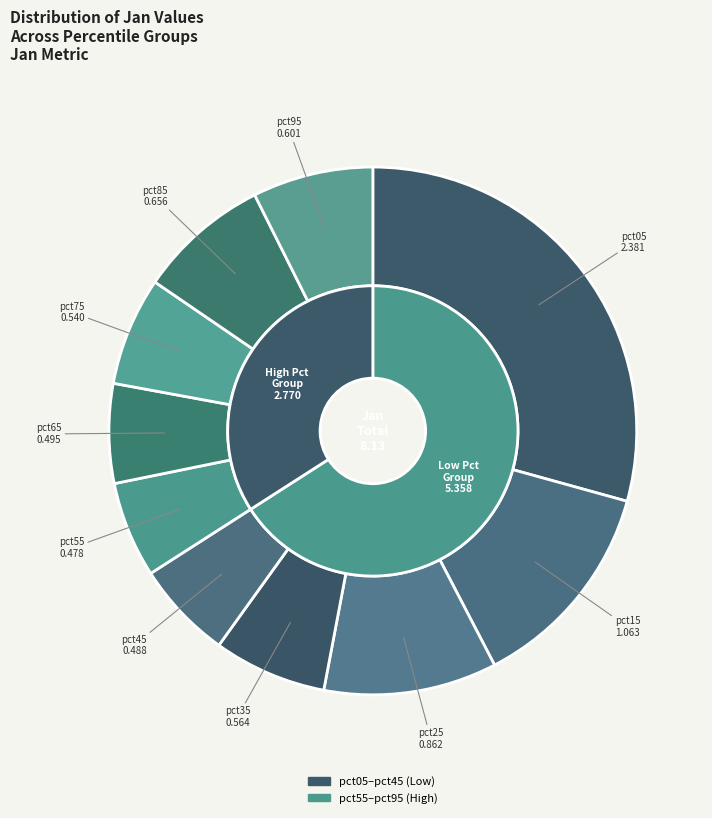

Is pct05 the majority of the pie?

No